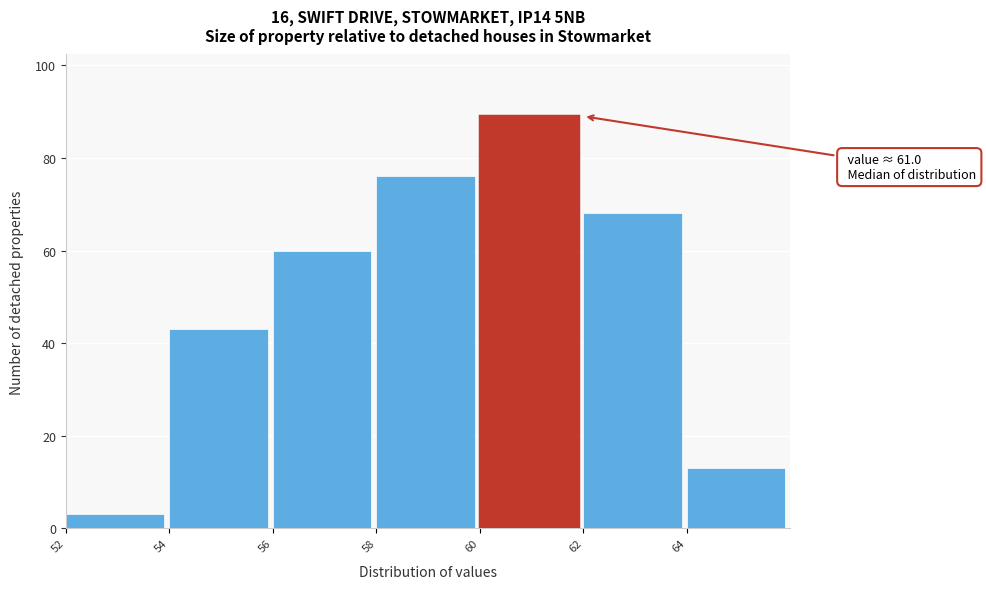

Over which range of the x-axis is the bar tallest?

60 to 62